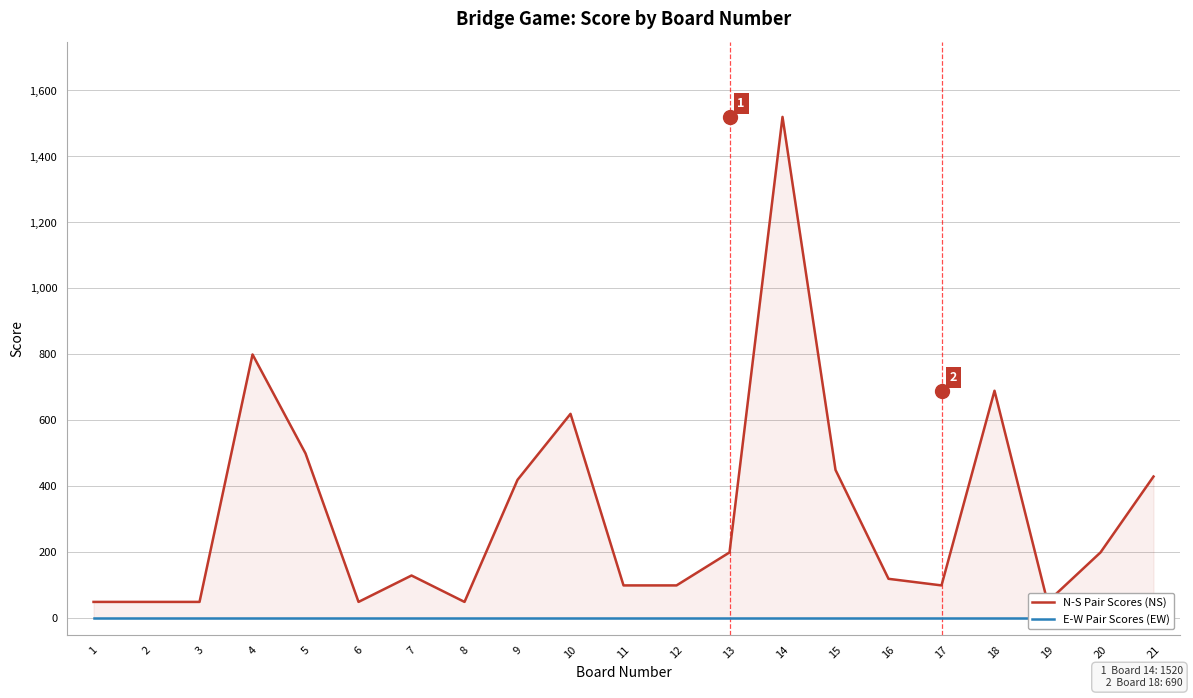

Which has a higher value, 11 or 15?

15